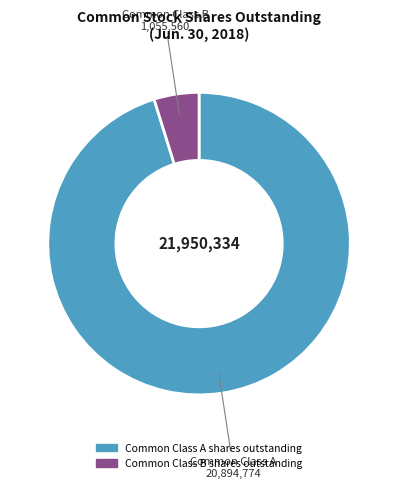

Is the sum of Common Class B shares outstanding and Common Class A shares outstanding greater than half?

Yes